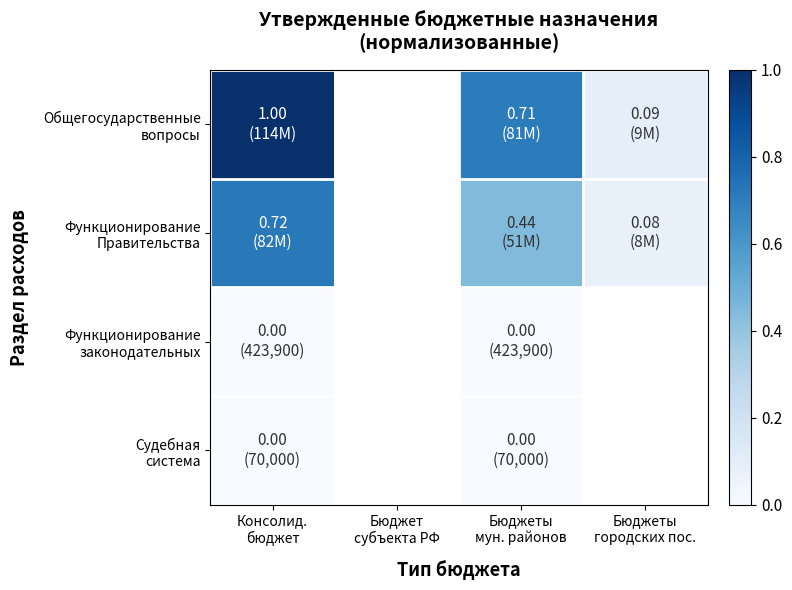

Read the Общегосударственные вопросы value at Консолид. бюджет.

1.0